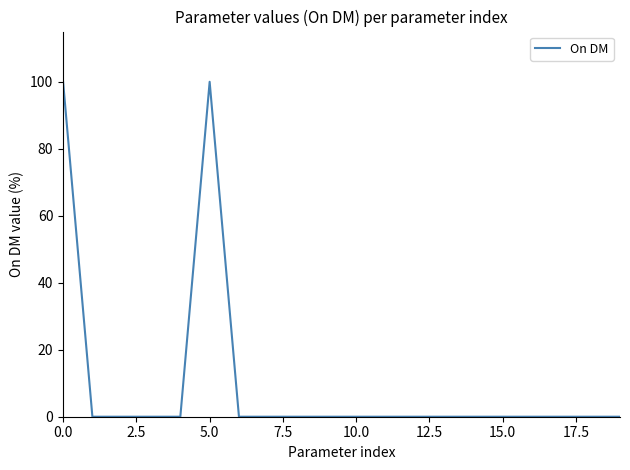

What is the difference between the second highest and second lowest values?

100